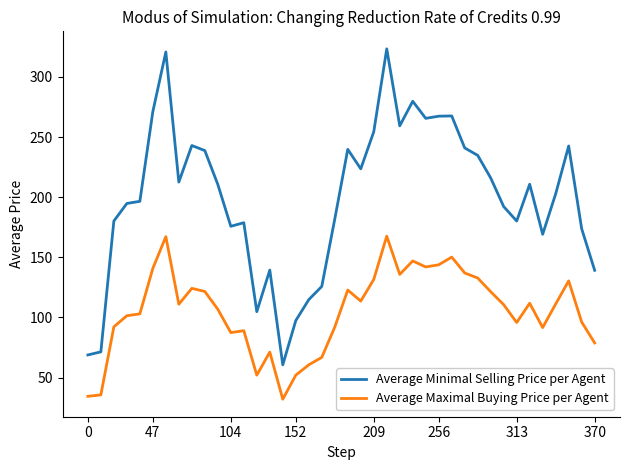

True or false: Average Maximal Buying Price per Agent and Average Minimal Selling Price per Agent intersect in this chart.

False